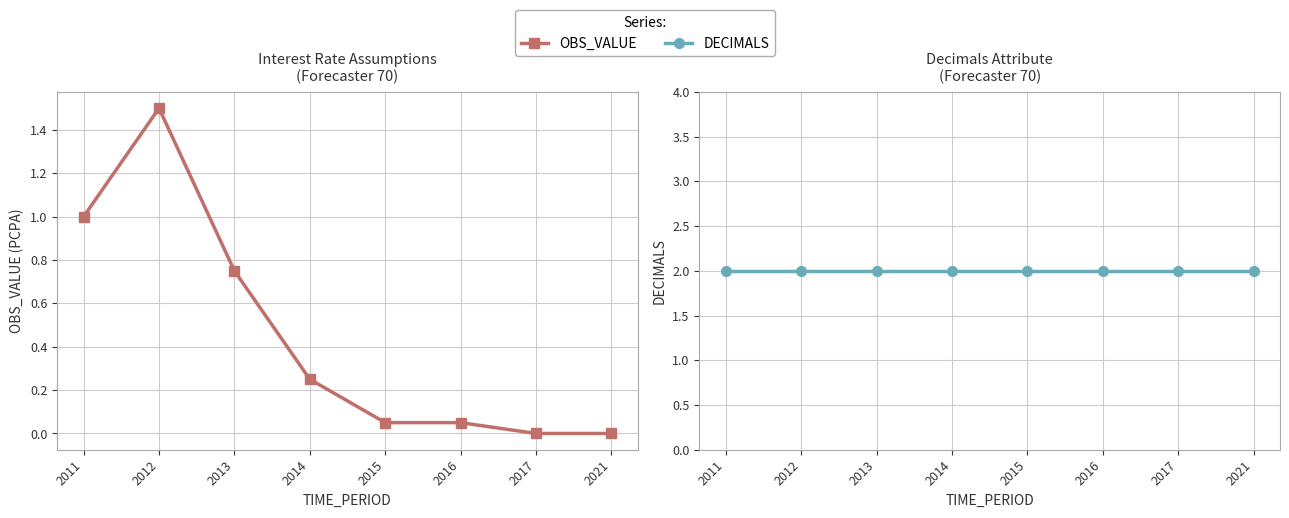

How many data points in OBS_VALUE are above 0?

6